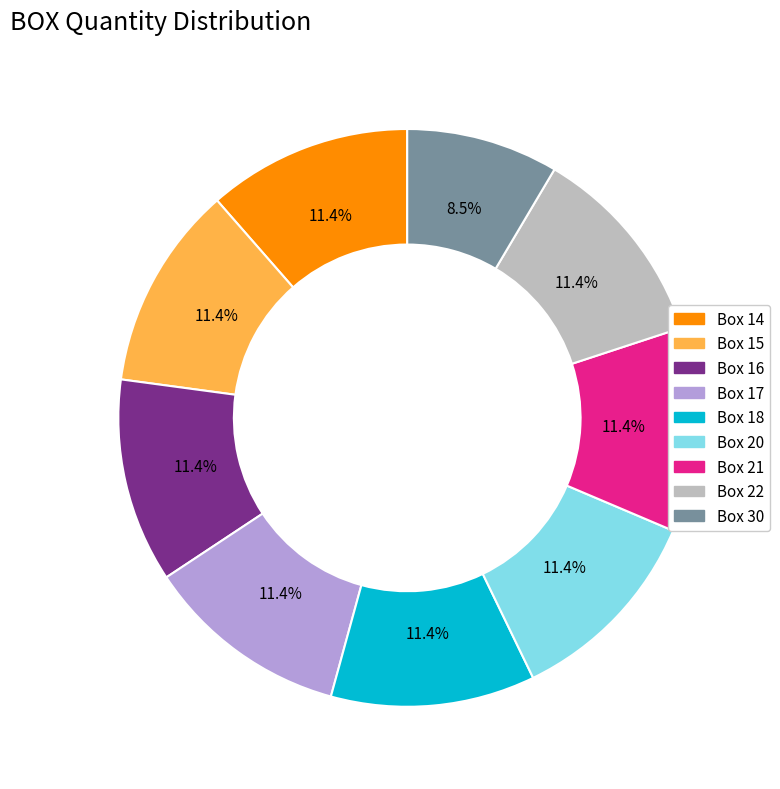

How many slices are in this pie chart?

9